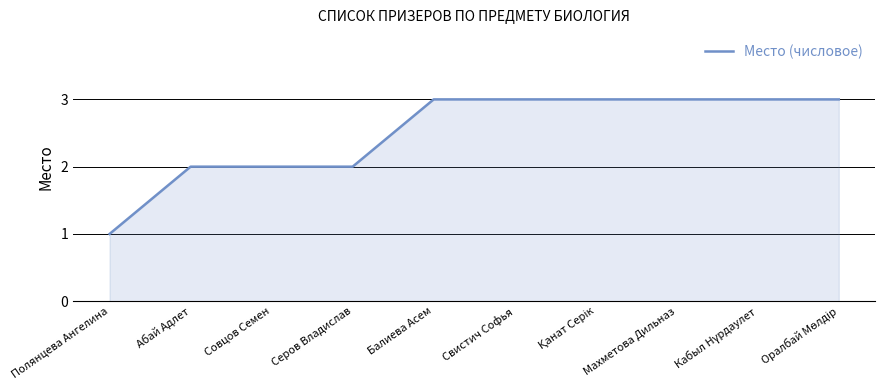

Reading left to right, what are all the values shown in this chart?

1	2	2	2	3	3	3	3	3	3